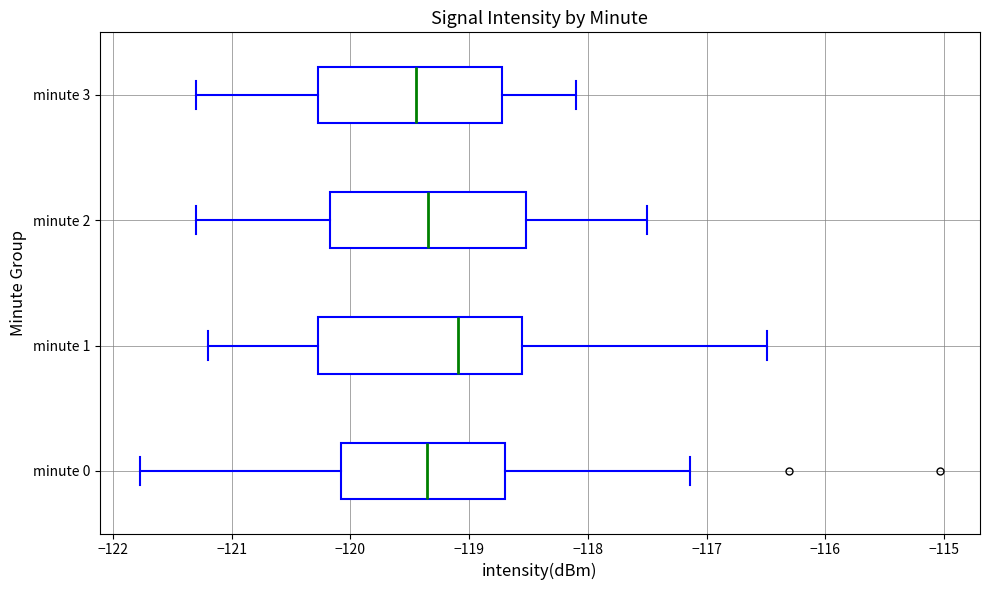

Which box has the furthest to the right median line?

minute 1